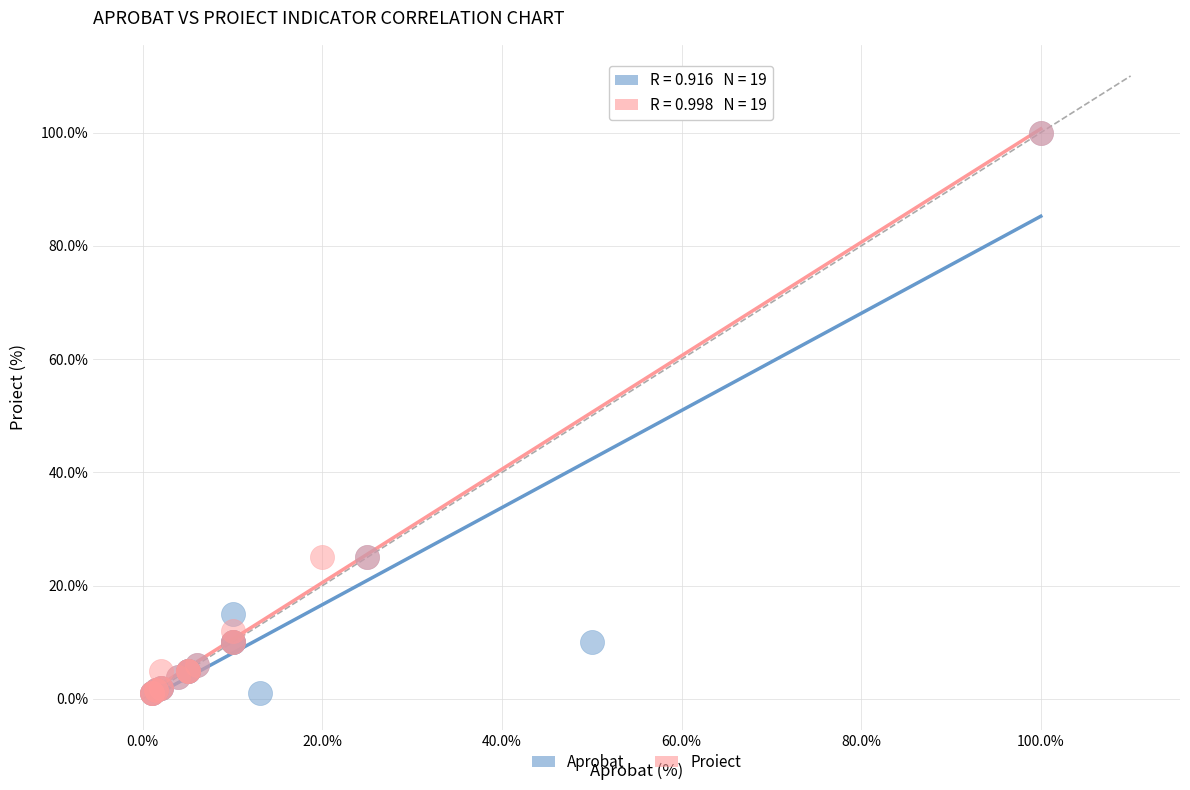

What are all the series names shown in the legend?

Aprobat, Proiect